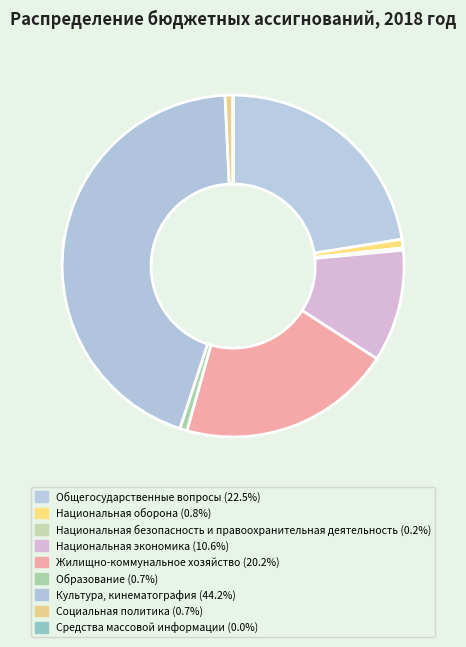

Rank the categories by value from highest to lowest.

Культура, кинематография, Общегосударственные вопросы, Жилищно-коммунальное хозяйство, Национальная экономика, Национальная оборона, Социальная политика, Образование, Национальная безопасность и правоохранительная деятельность, Средства массовой информации